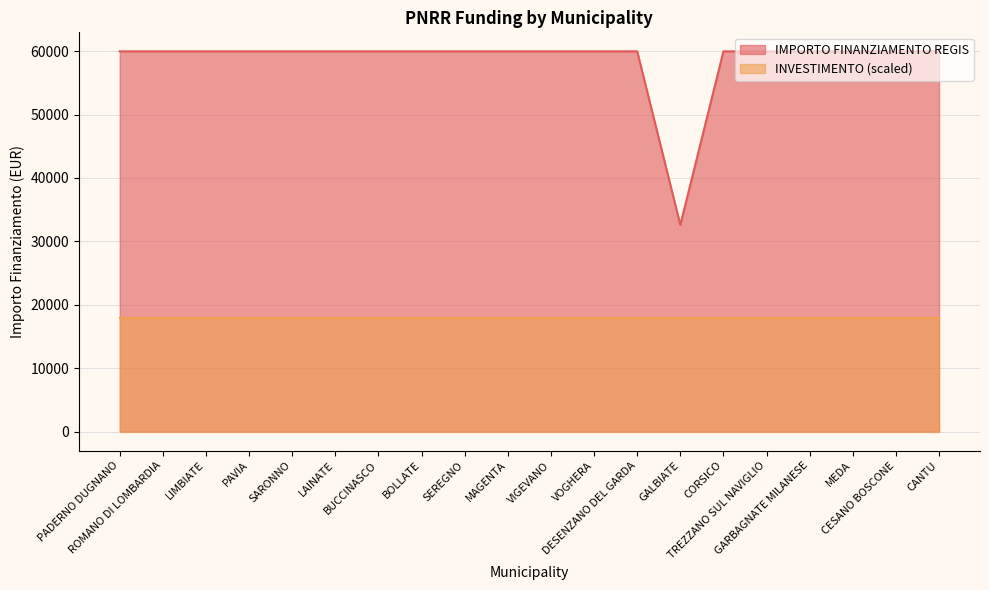

The value at VIGEVANO is 59966. True or false?

True